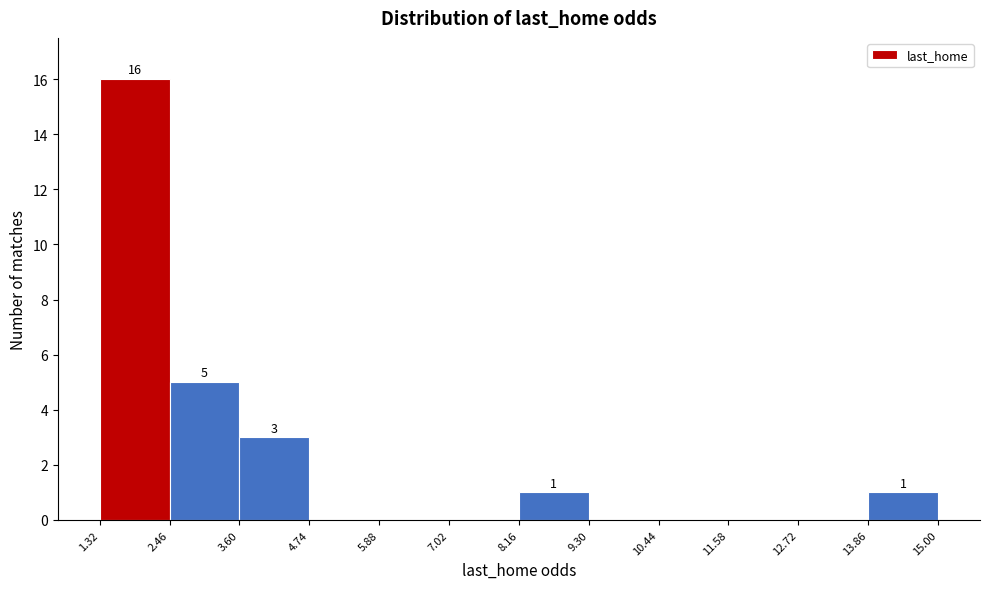

Over which range of the x-axis is the bar tallest?

1.32 to 2.46